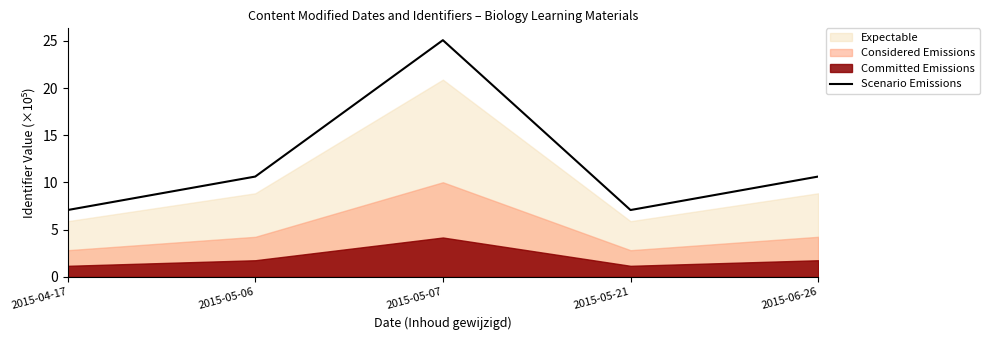

List the labels in order of value, largest first.

2015-05-07, 2015-06-26, 2015-05-06, 2015-04-17, 2015-05-21